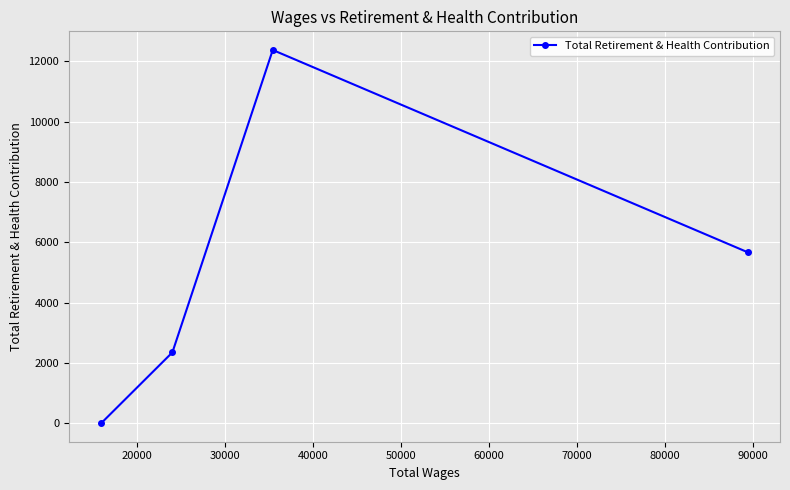

What is the greatest value displayed?

12380.7